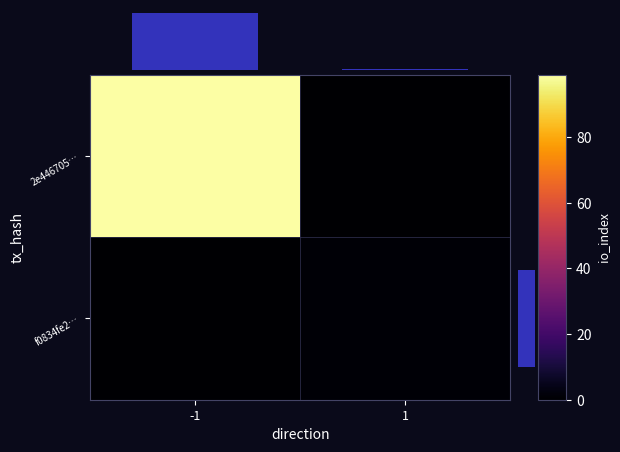

List the labels in order of col marginal value, largest first.

-1, 1